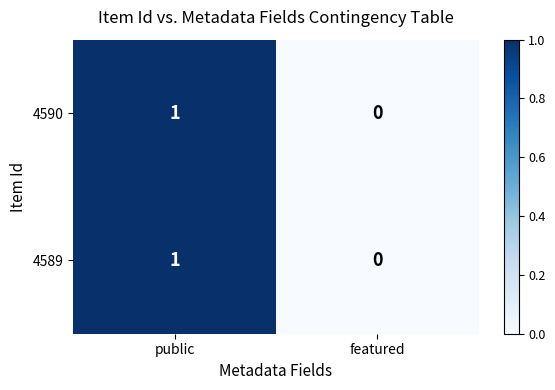

At which category does the chart reach its minimum across all series?

featured